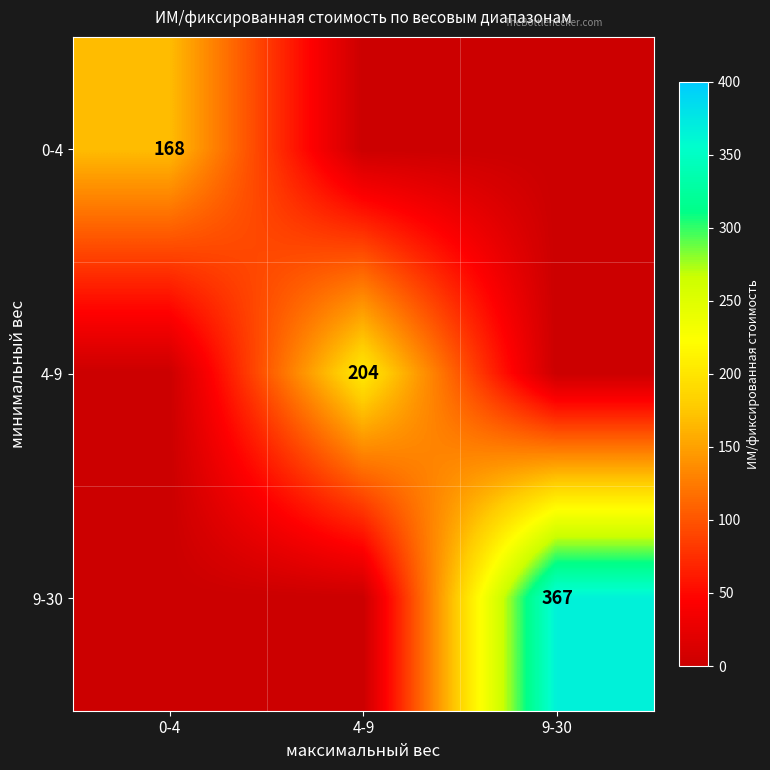

At which category is the sum across all series the highest?

9-30